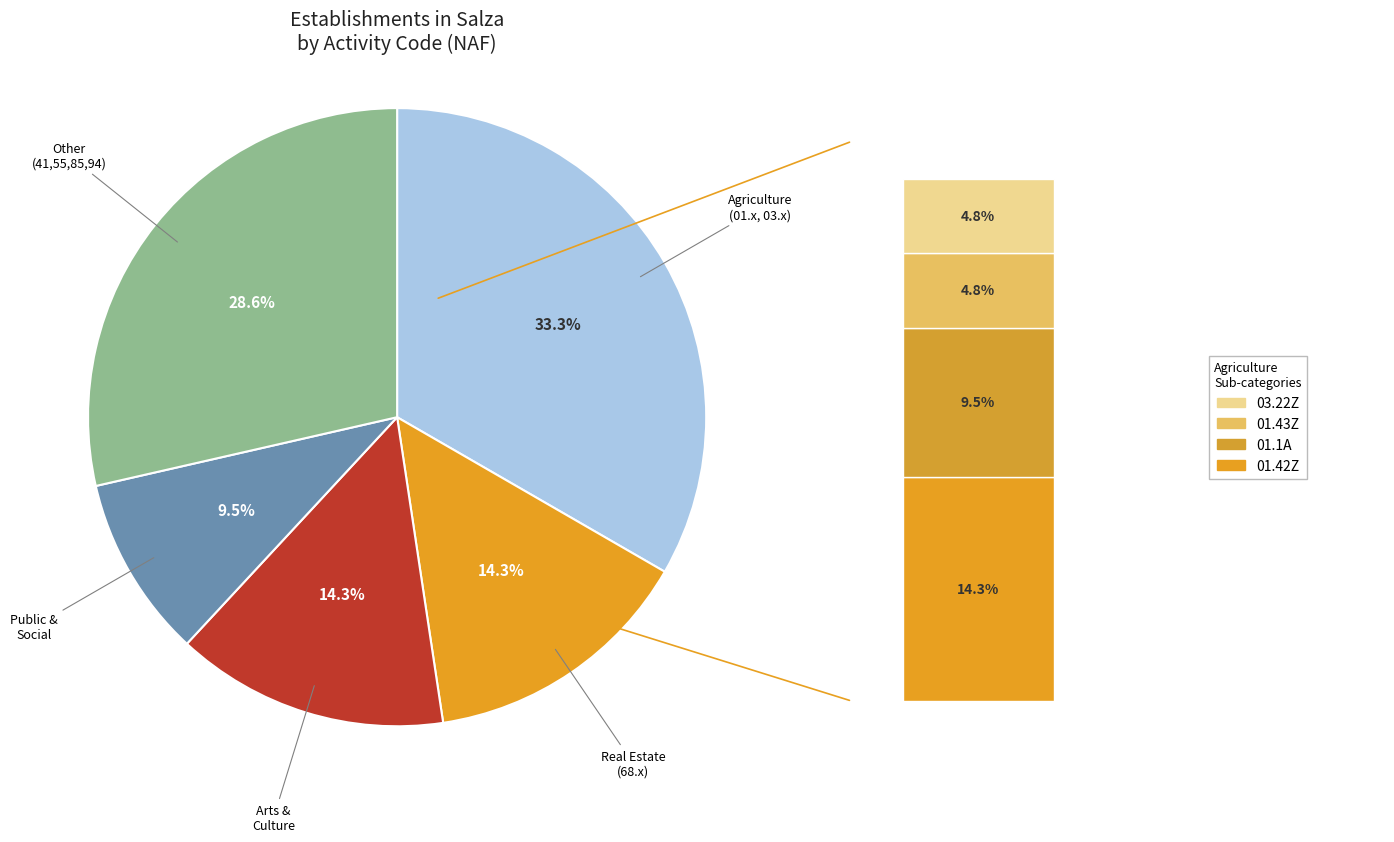

What portion of the pie excludes 90.01Z?

95.0%